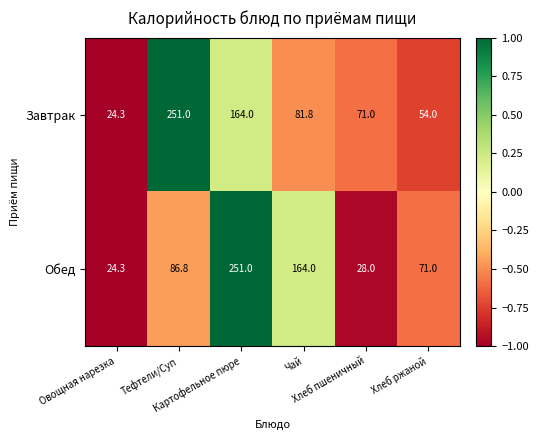

Which series has the largest total across all categories?

Завтрак